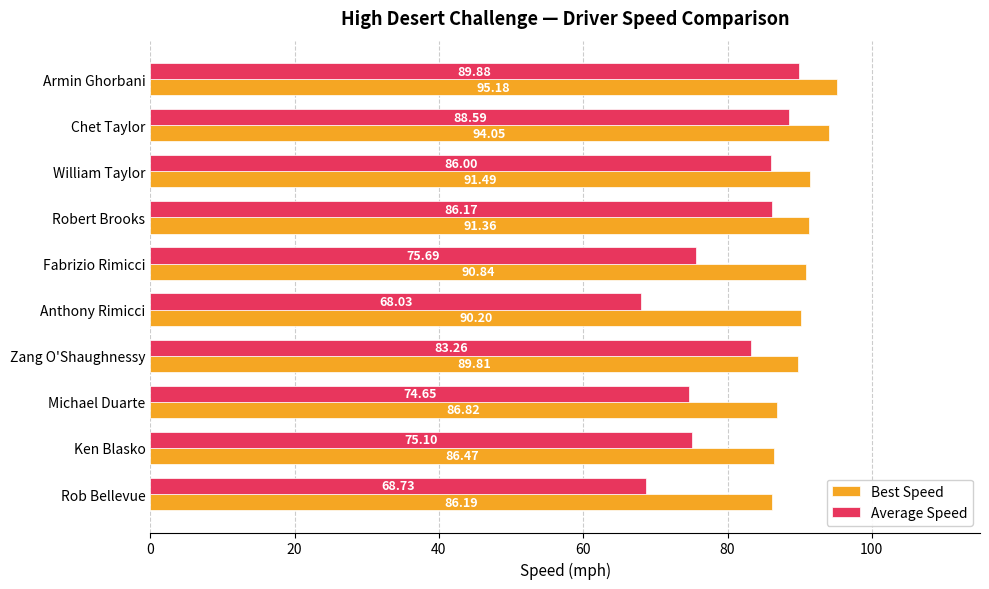

What is the difference between the maximum and minimum values in the Average Speed series?

21.8